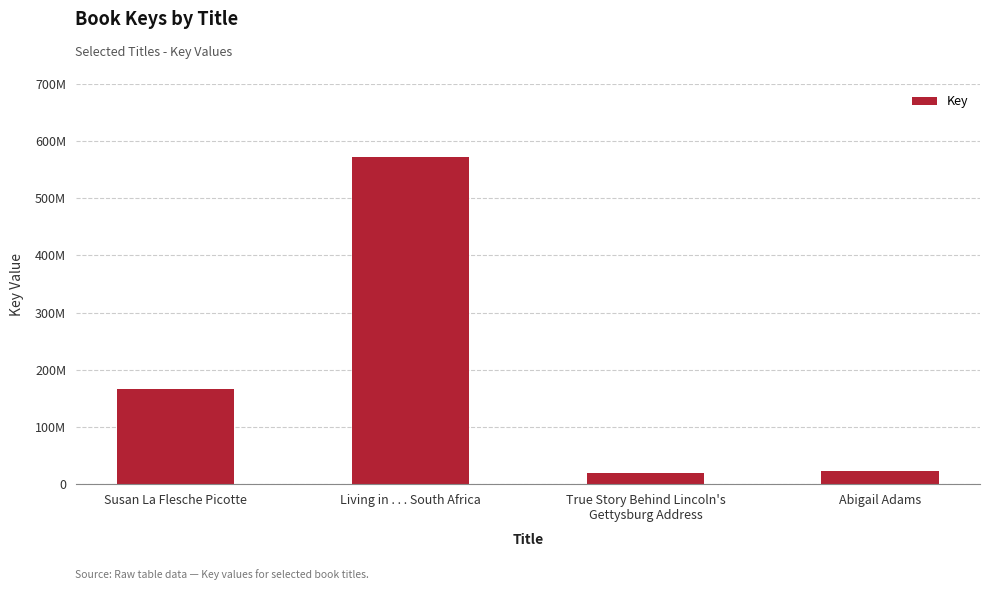

What is the average value?

194828251